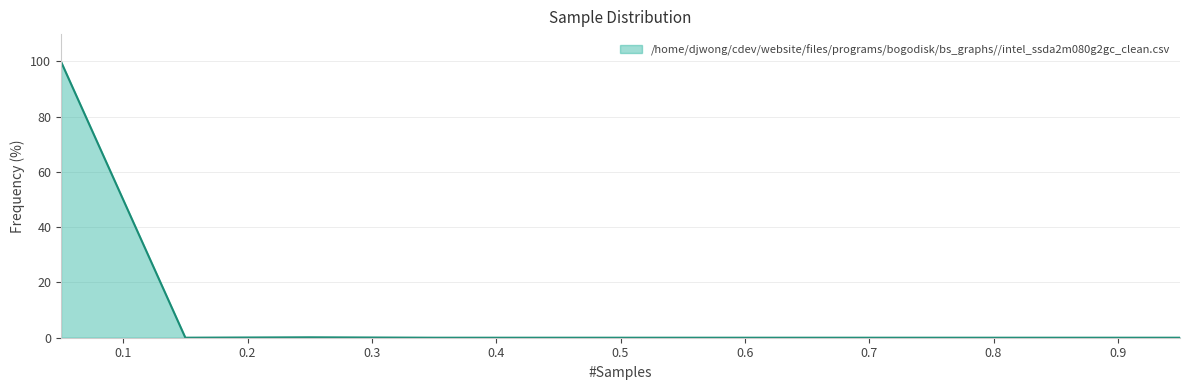

What is the maximum value shown in the chart?

99.8